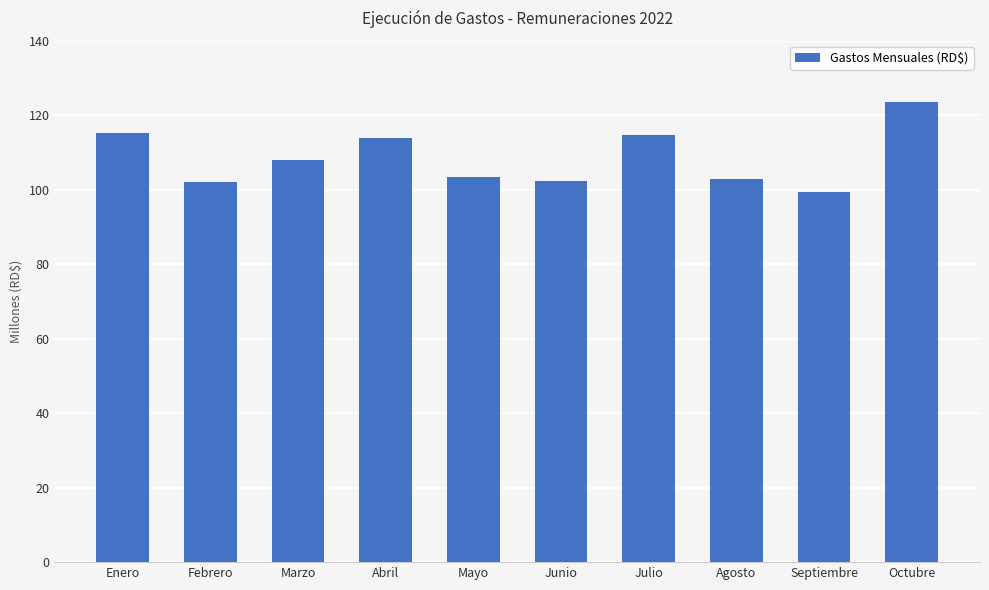

What is the value of the 4th bar from the left?

113976277